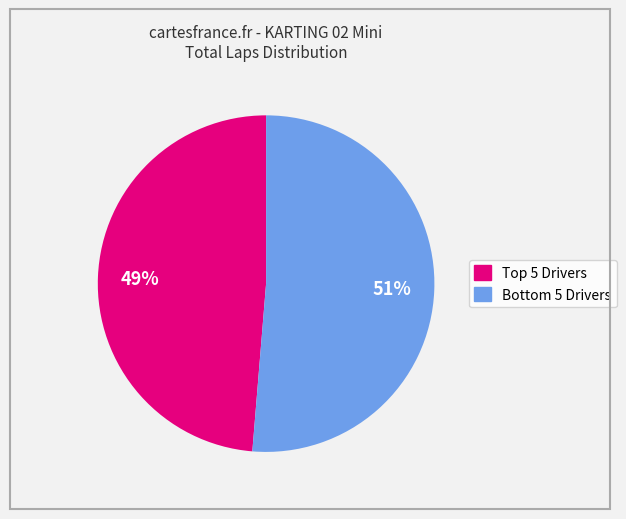

Is there any slice that represents more than half of the pie?

Yes